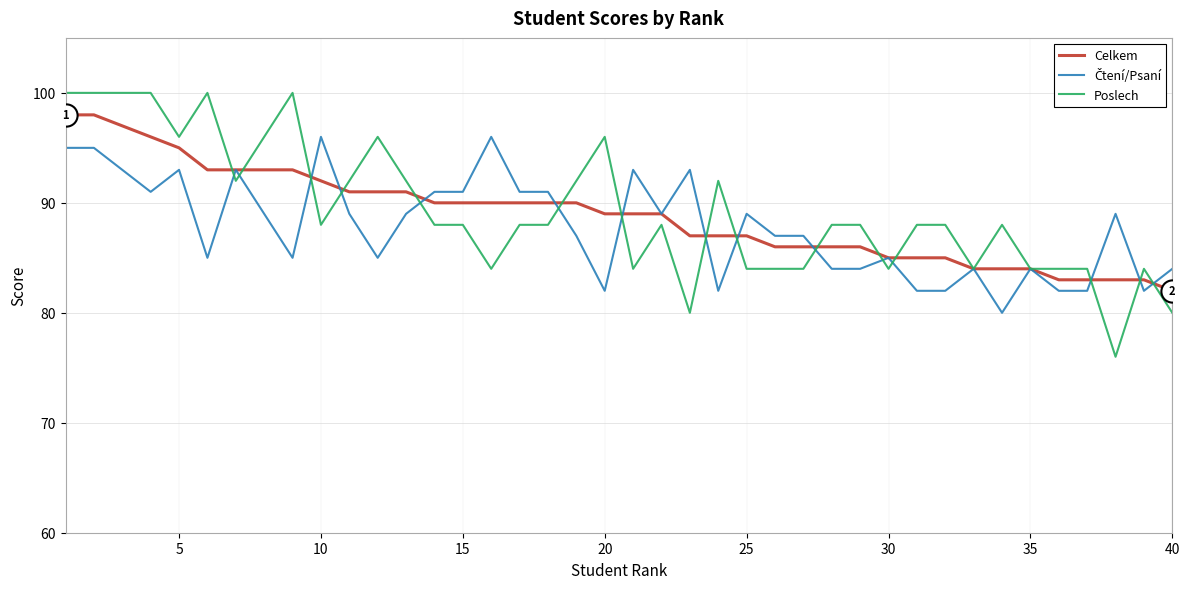

What is the lowest value of the Celkem series?

82